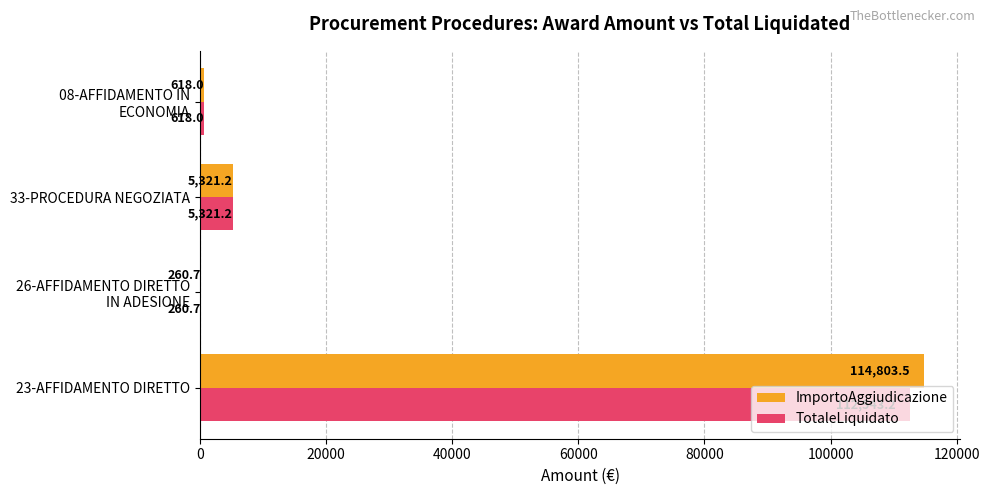

Where is ImportoAggiudicazione nearest to the value 57532?

33-PROCEDURA NEGOZIATA